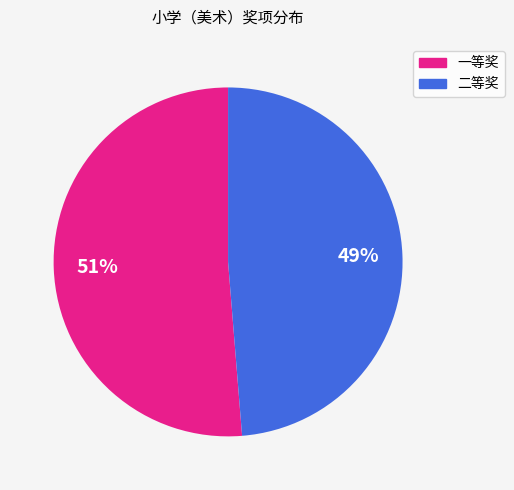

How many segments does this pie chart have?

2